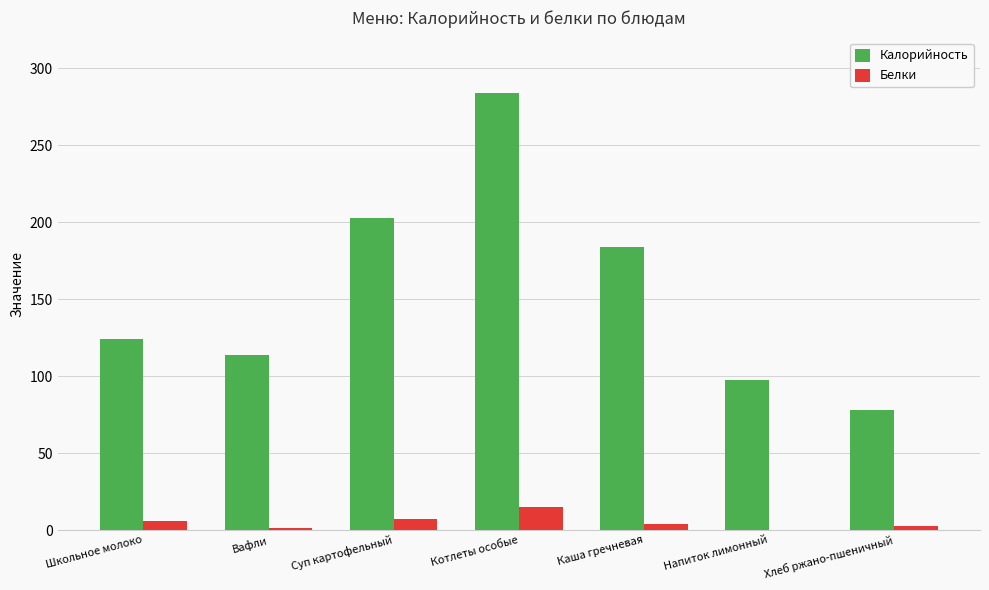

What is the total value across all series at Вафли?

115.3